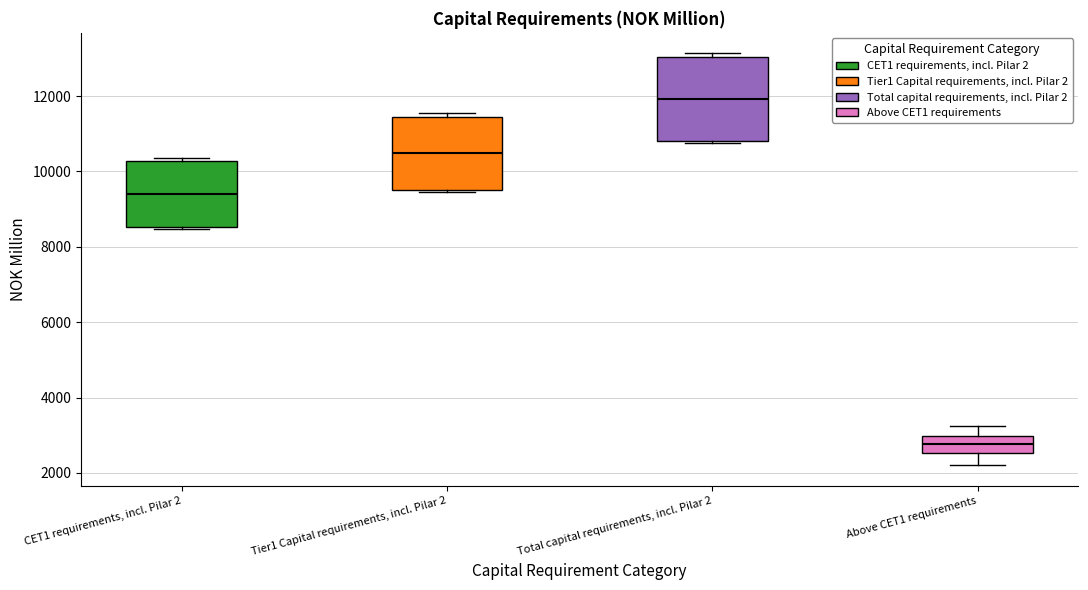

Reading left to right, read every box against the y-axis: the position of its median line, the range the box covers, and the ends of its whiskers. The values are not printed on the chart, so give them approximately, as read against the axis.

CET1 requirements, incl. Pilar 2: median 9400, box 8600 to 10200, whiskers 8400 to 10400
Tier1 Capital requirements, incl. Pilar 2: median 10400, box 9600 to 11400, whiskers 9400 to 11600
Total capital requirements, incl. Pilar 2: median 12000, box 10800 to 13000, whiskers 10800 (just below the box's lower edge) to 13200
Above CET1 requirements: median 2800, box 2600 to 3000, whiskers 2200 to 3200